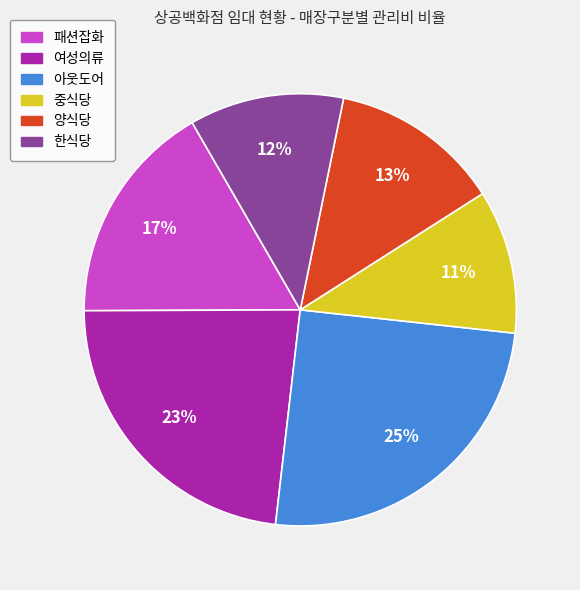

The 패션잡화 slice represents 30% of the pie. True or false?

False